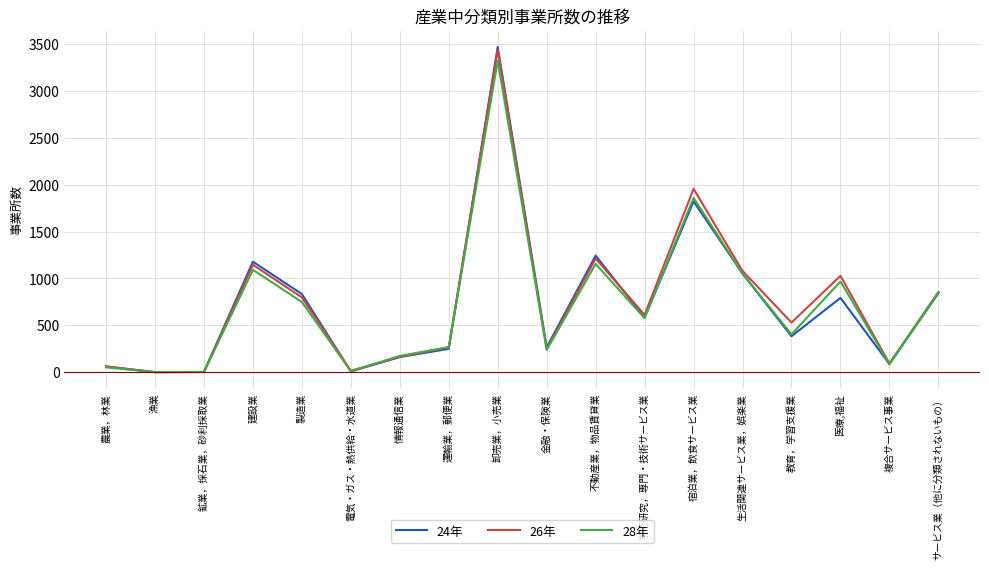

True or false: 26年 has a value of 0 at 漁業.

True